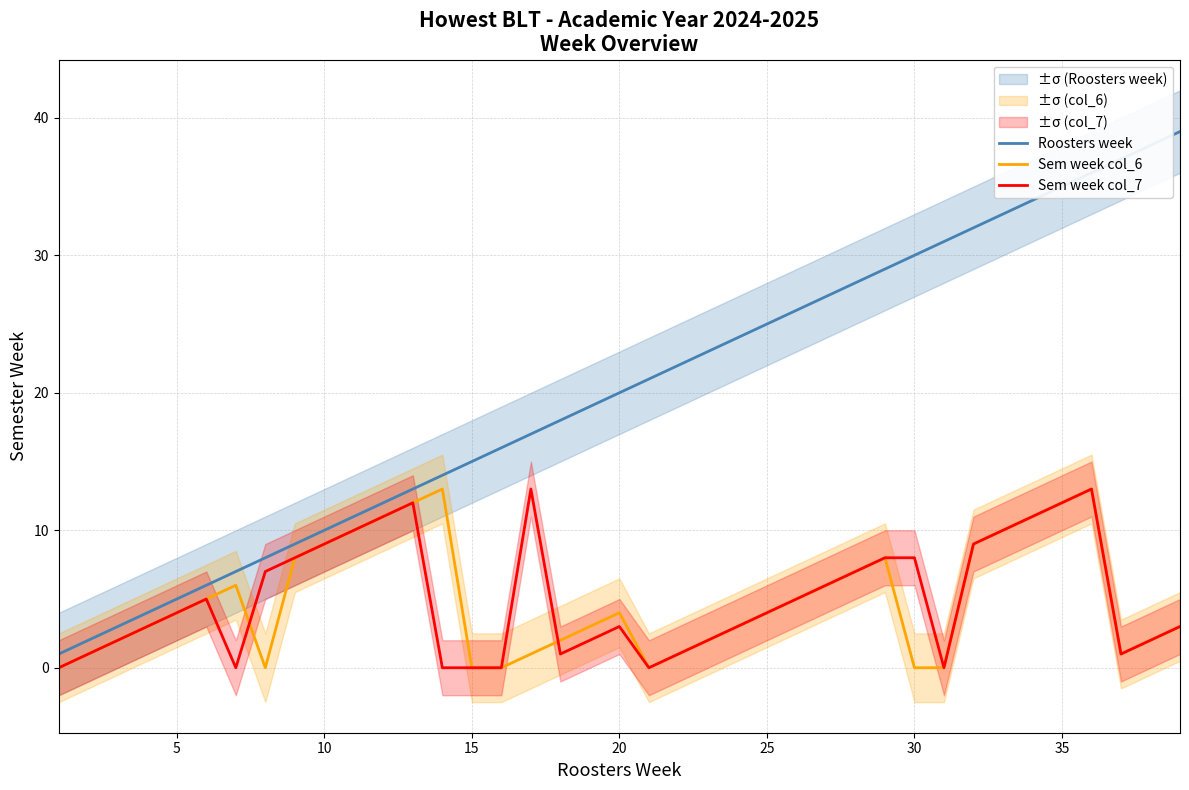

Is the value of Roosters week at 35 greater than the value of Sem week col_6 at 13?

No